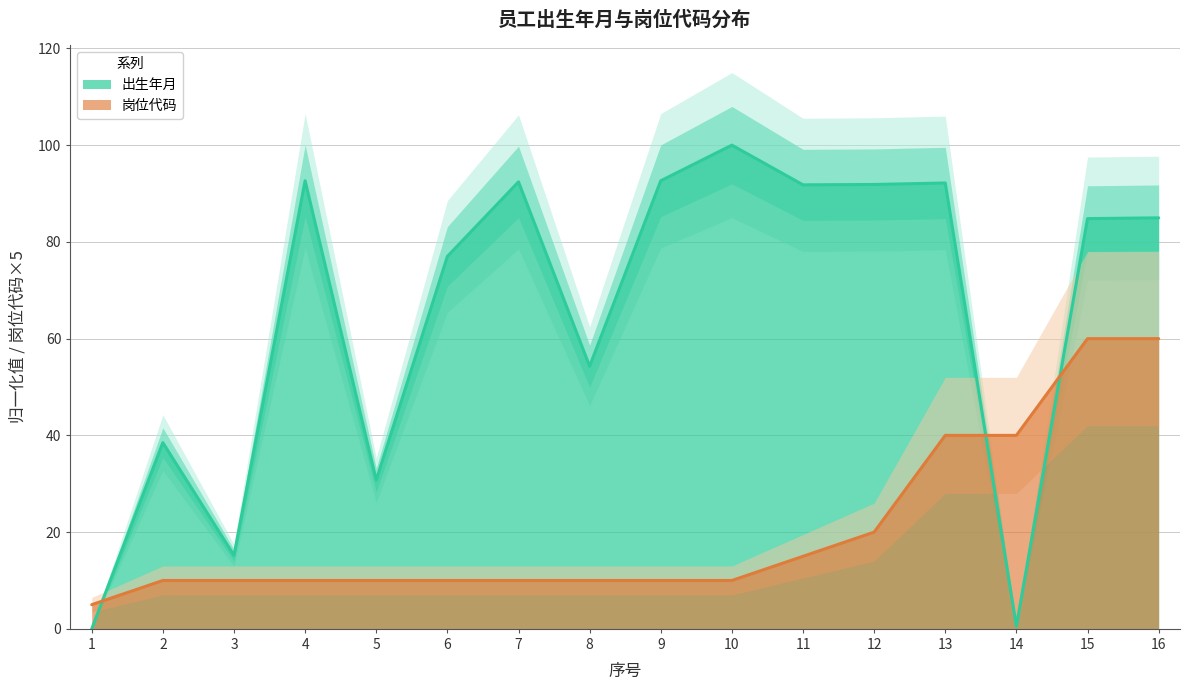

What is the difference between the 岗位代码 values at 11 and 3?

5.0